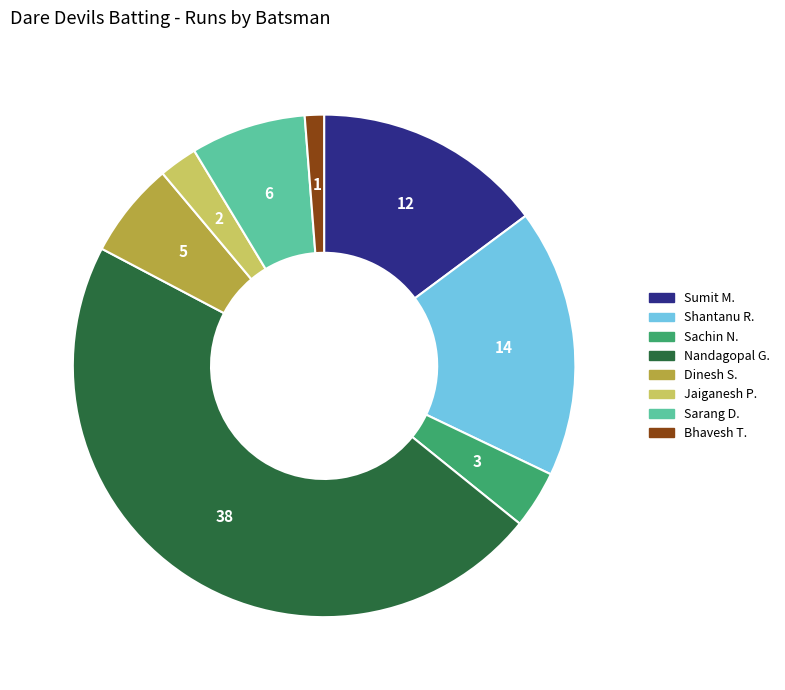

Does any single category account for the majority?

No